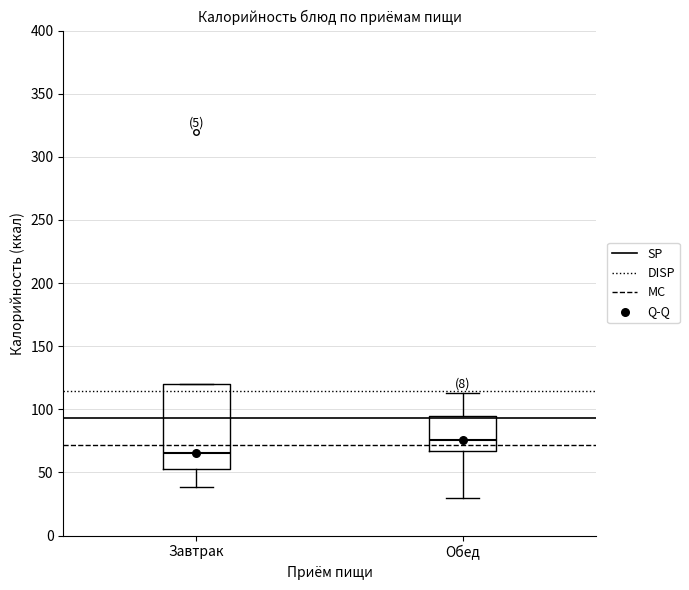

Which box is the tallest, from its lower edge to its upper edge?

Завтрак